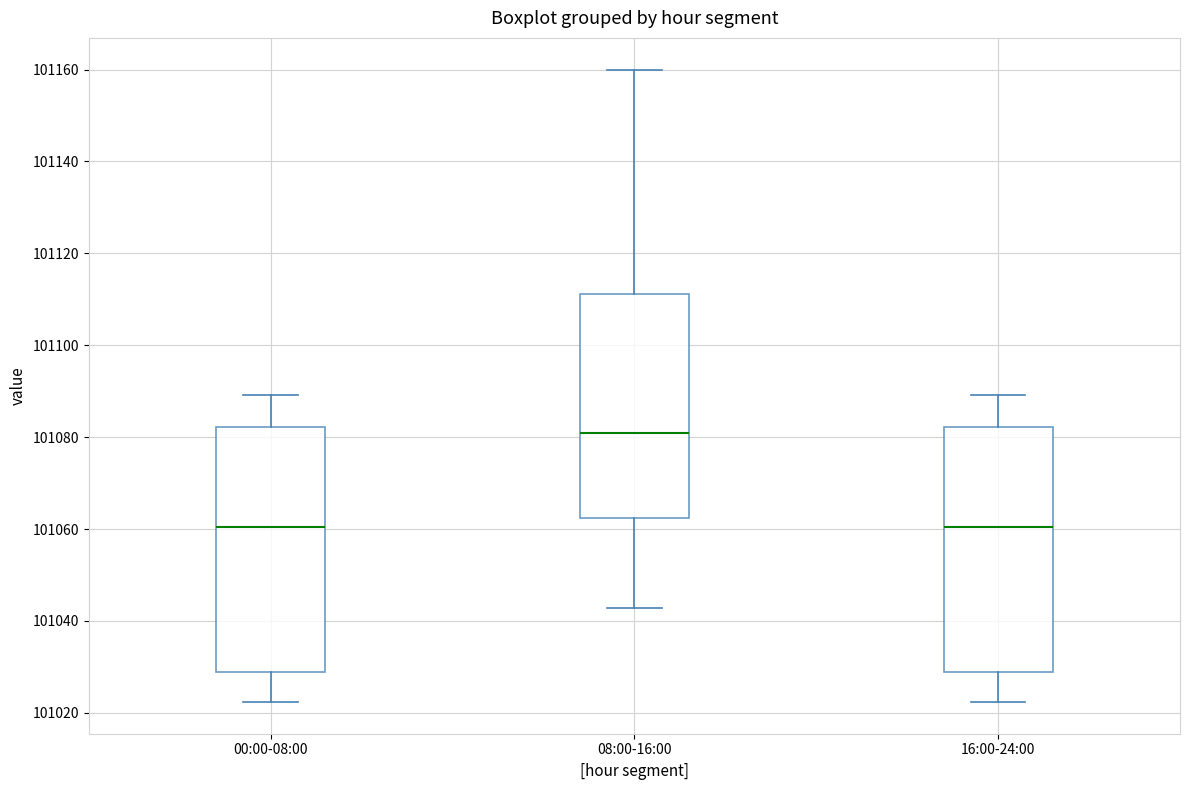

Where is the lower edge of the box for 08:00-16:00 on the y-axis? The values are not printed on the chart, so give them approximately, as read against the axis.

101062